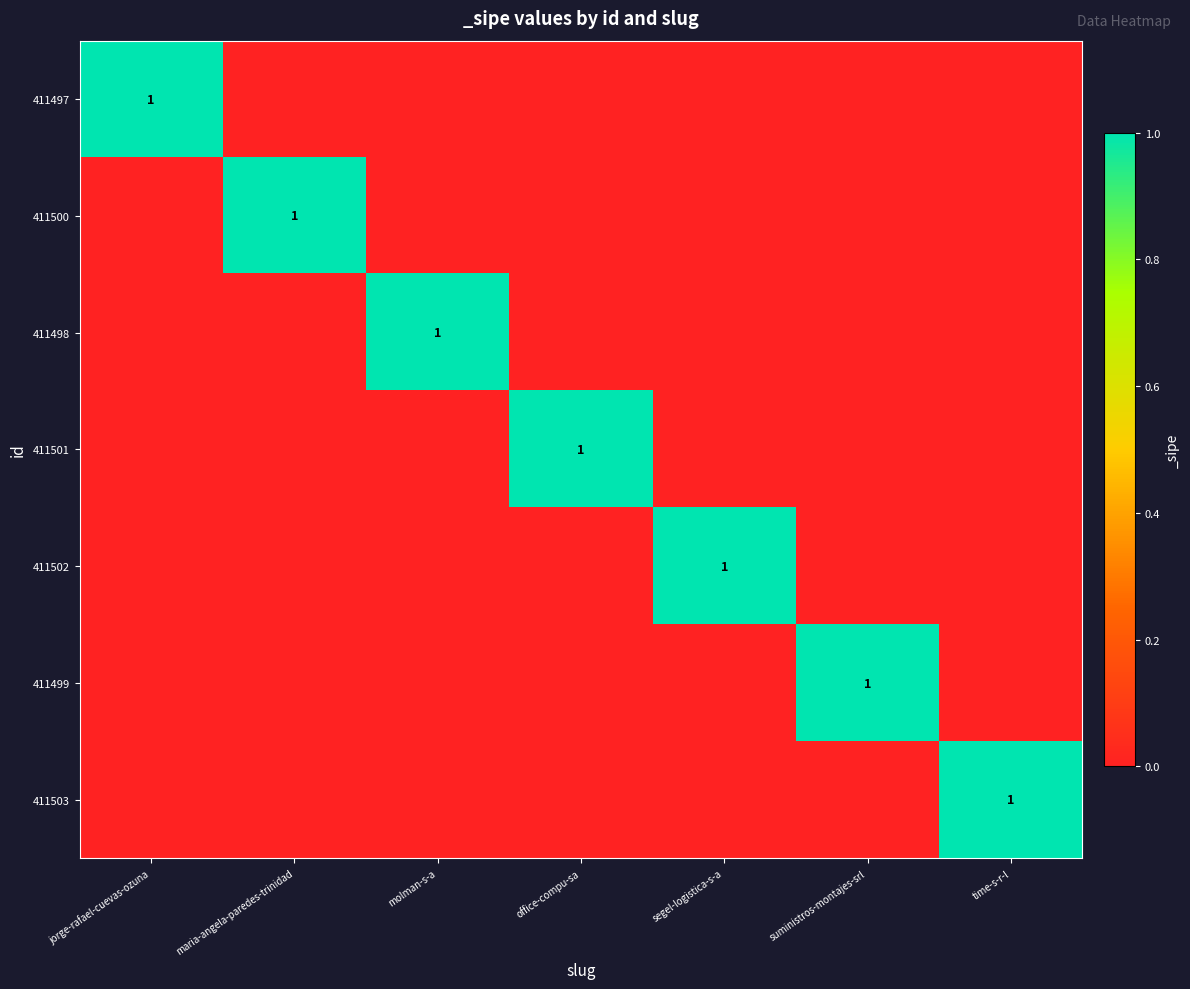

At how many categories does at least one series exceed 0?

7